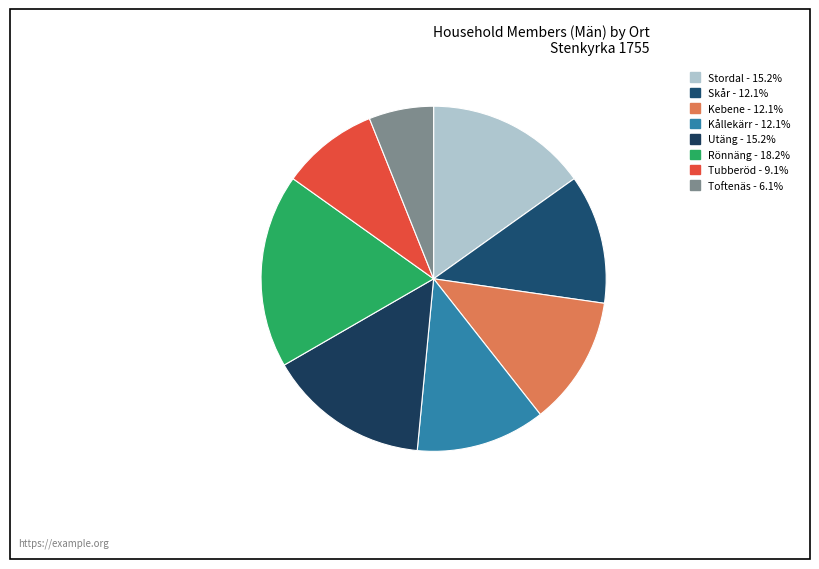

What percentage do Toftenäs and Kebene together represent?

18.2%